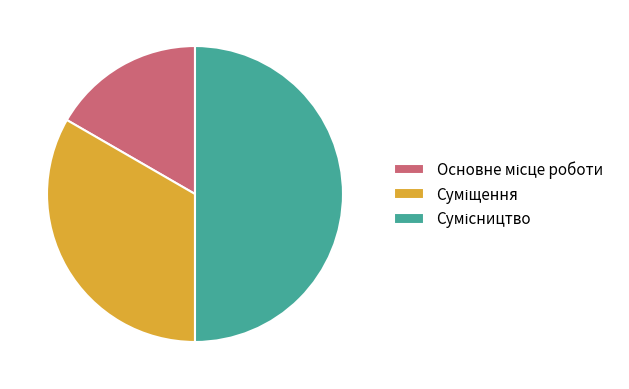

Count the number of slices in the pie.

3